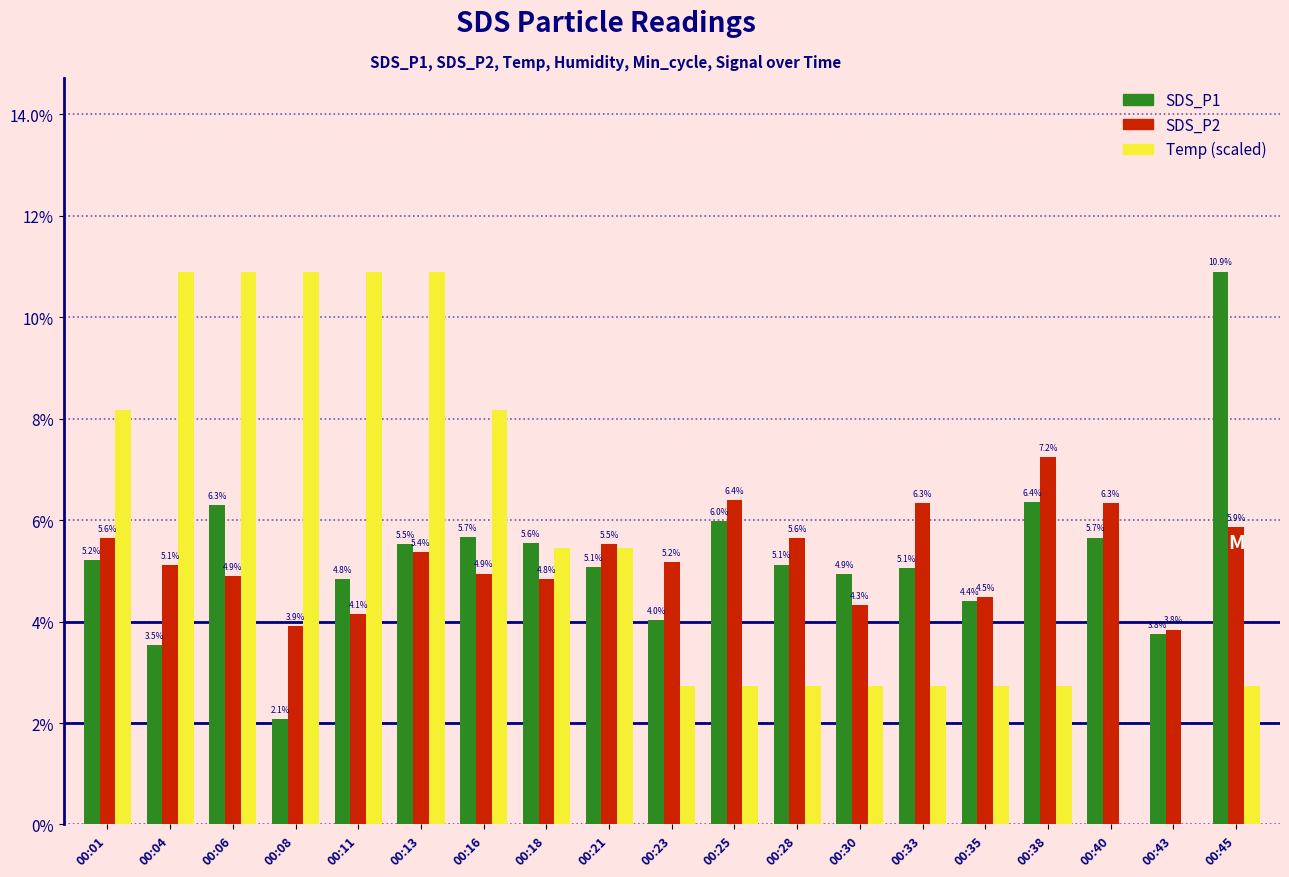

Does the chart contain stacked bars?

No